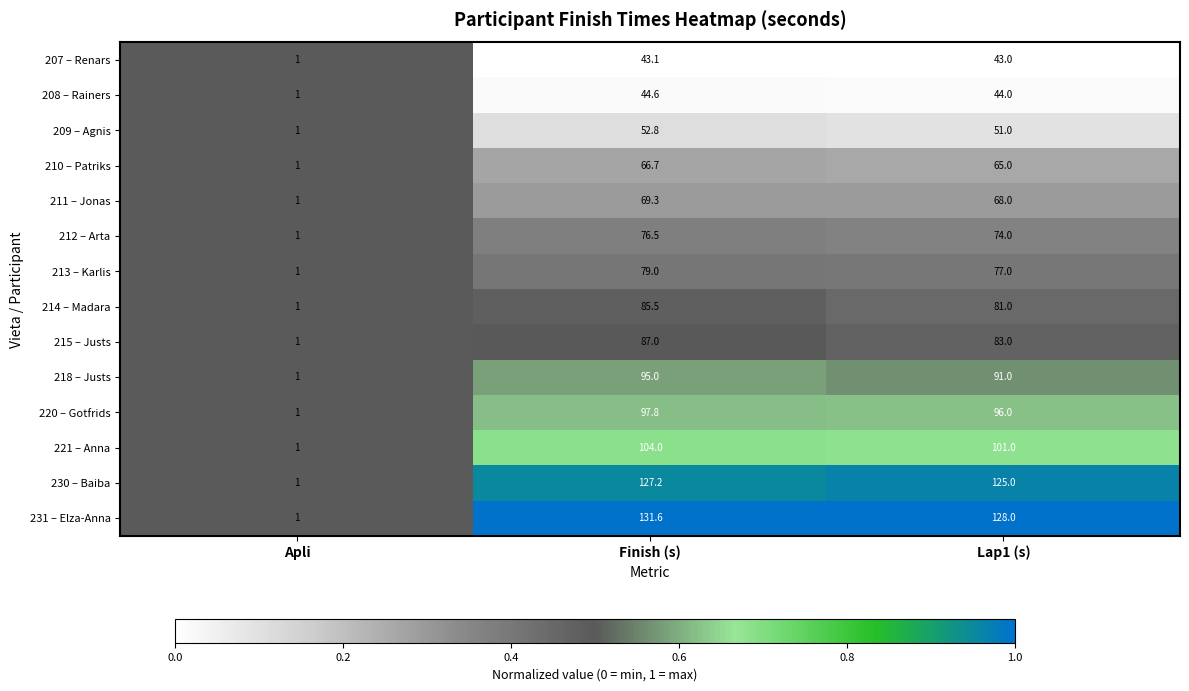

At which category is the sum across all series the highest?

Finish (s)